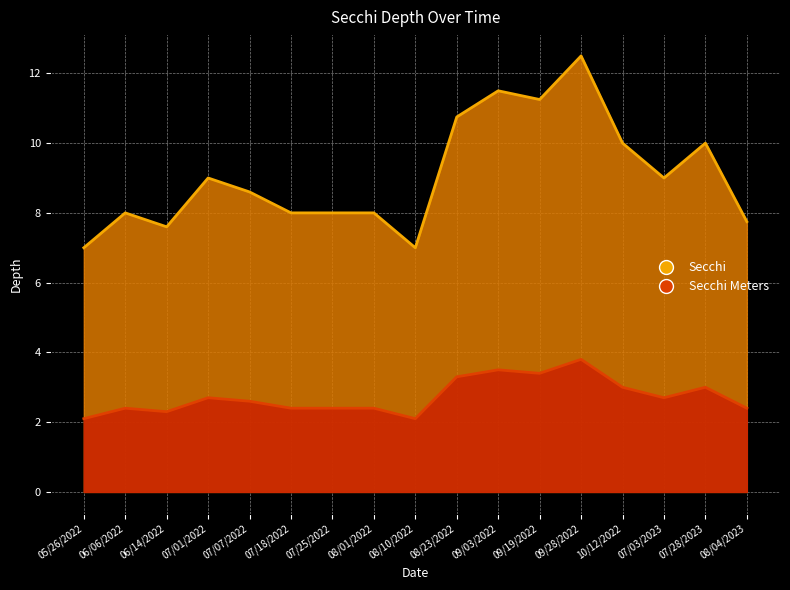

Reading left to right, extract all data points from this chart.

Secchi: 7.0	8.0	7.6	9.0	8.6	8.0	8.0	8.0	7.0	10.8	11.5	11.2	12.5	10.0	9.0	10.0	7.8
Secchi Meters: 2.1	2.4	2.3	2.7	2.6	2.4	2.4	2.4	2.1	3.3	3.5	3.4	3.8	3.0	2.7	3.0	2.4